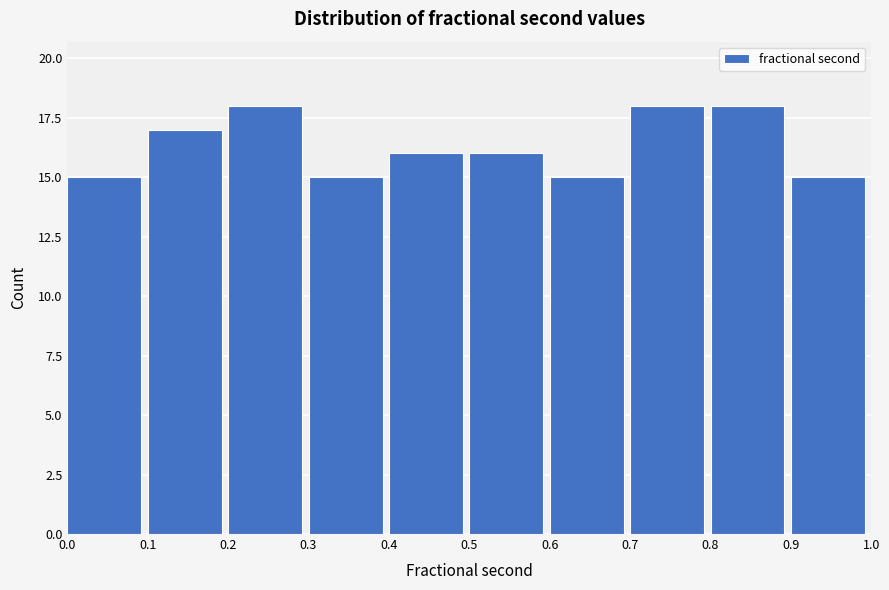

Reading left to right, list every bar in this chart as the range it spans on the x-axis followed by its height. The values are not printed on the chart, so give them approximately, as read against the axis.

0.0 to 0.1: 15
0.1 to 0.2: 17
0.2 to 0.3: 18
0.3 to 0.4: 15
0.4 to 0.5: 16
0.5 to 0.6: 16
0.6 to 0.7: 15
0.7 to 0.8: 18
0.8 to 0.9: 18
0.9 to 1.0: 15